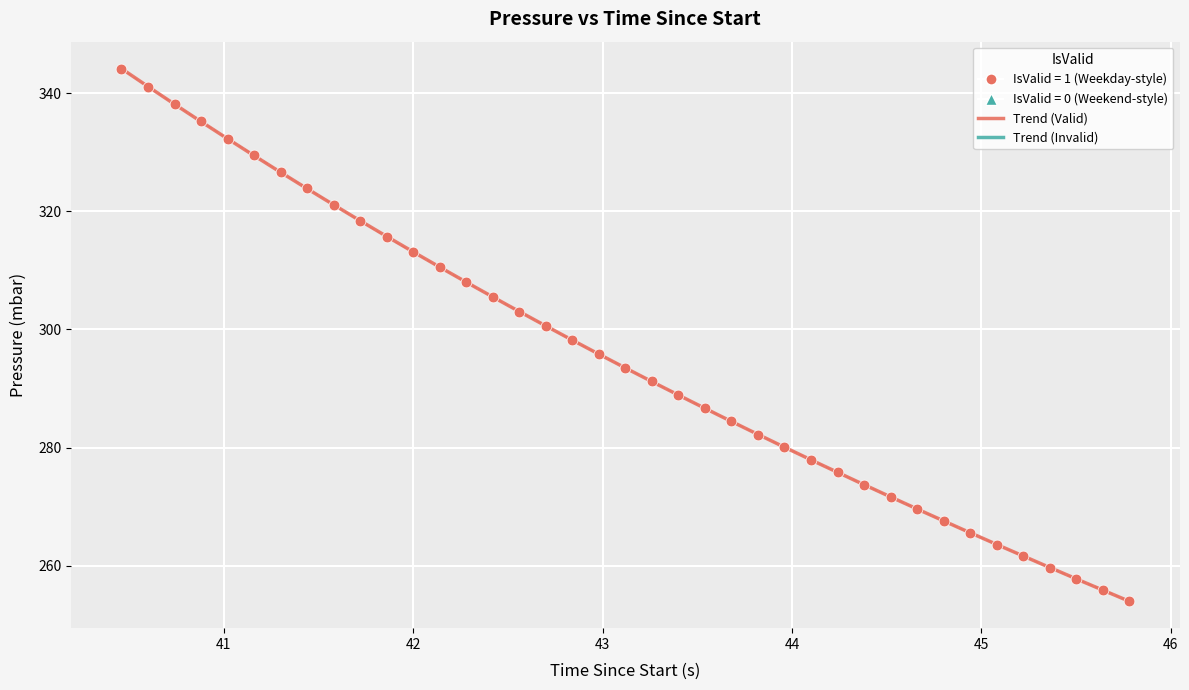

What is the range of Y values (max minus min)?

90.2